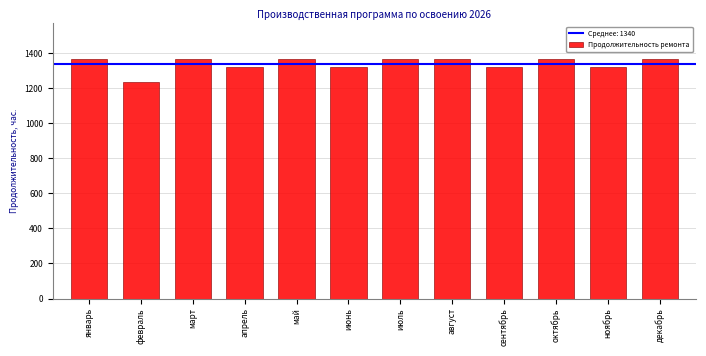

Reading right to left, what are all the values shown in this chart?

1364	1320	1364	1320	1364	1364	1320	1364	1320	1364	1232	1364